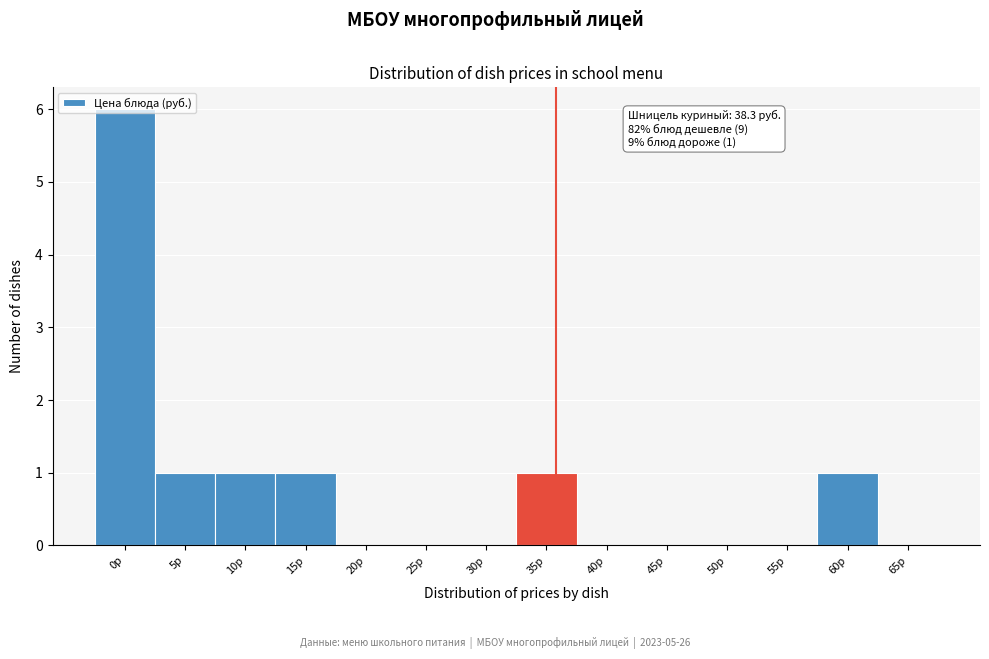

Which category has the highest value across all series?

0р